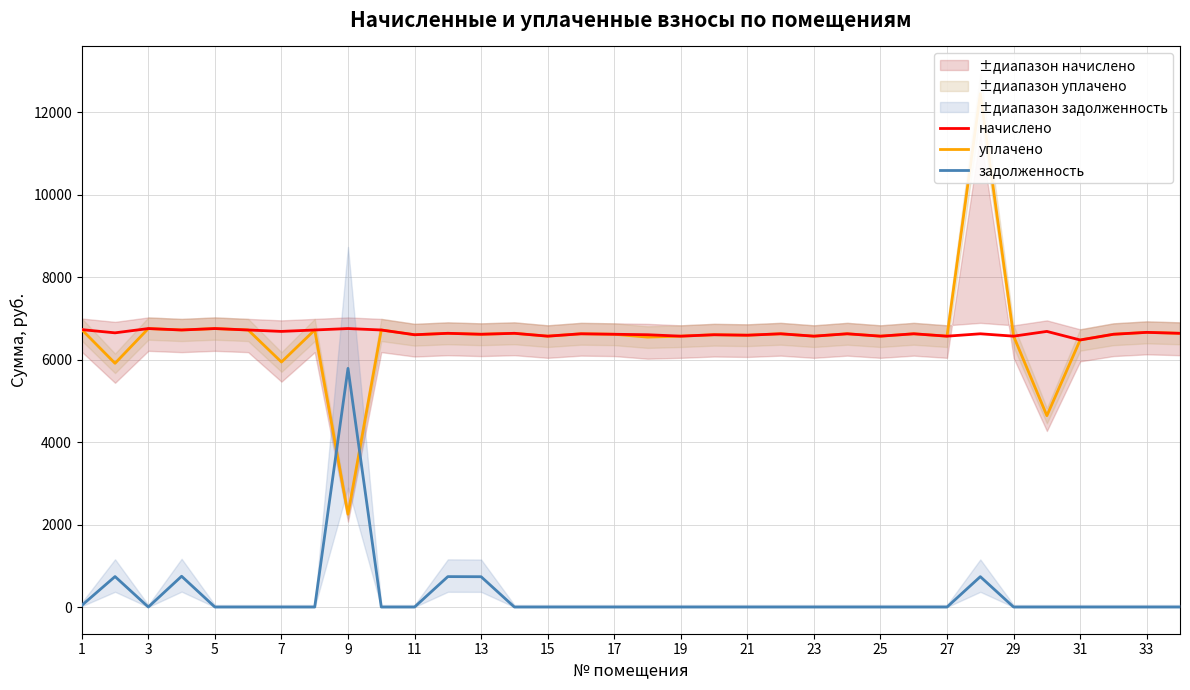

What is the value of the начислено point at the 22nd from the left?

6601.0